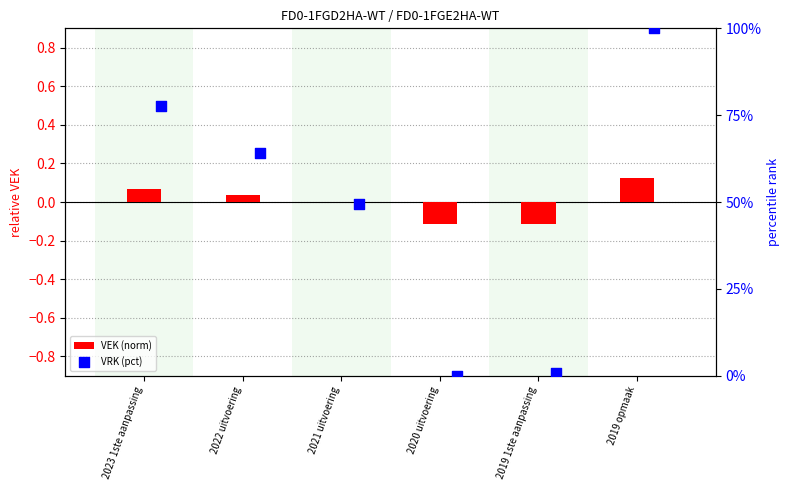

What are all the series names shown in the legend?

VEK (norm), VRK (pct)